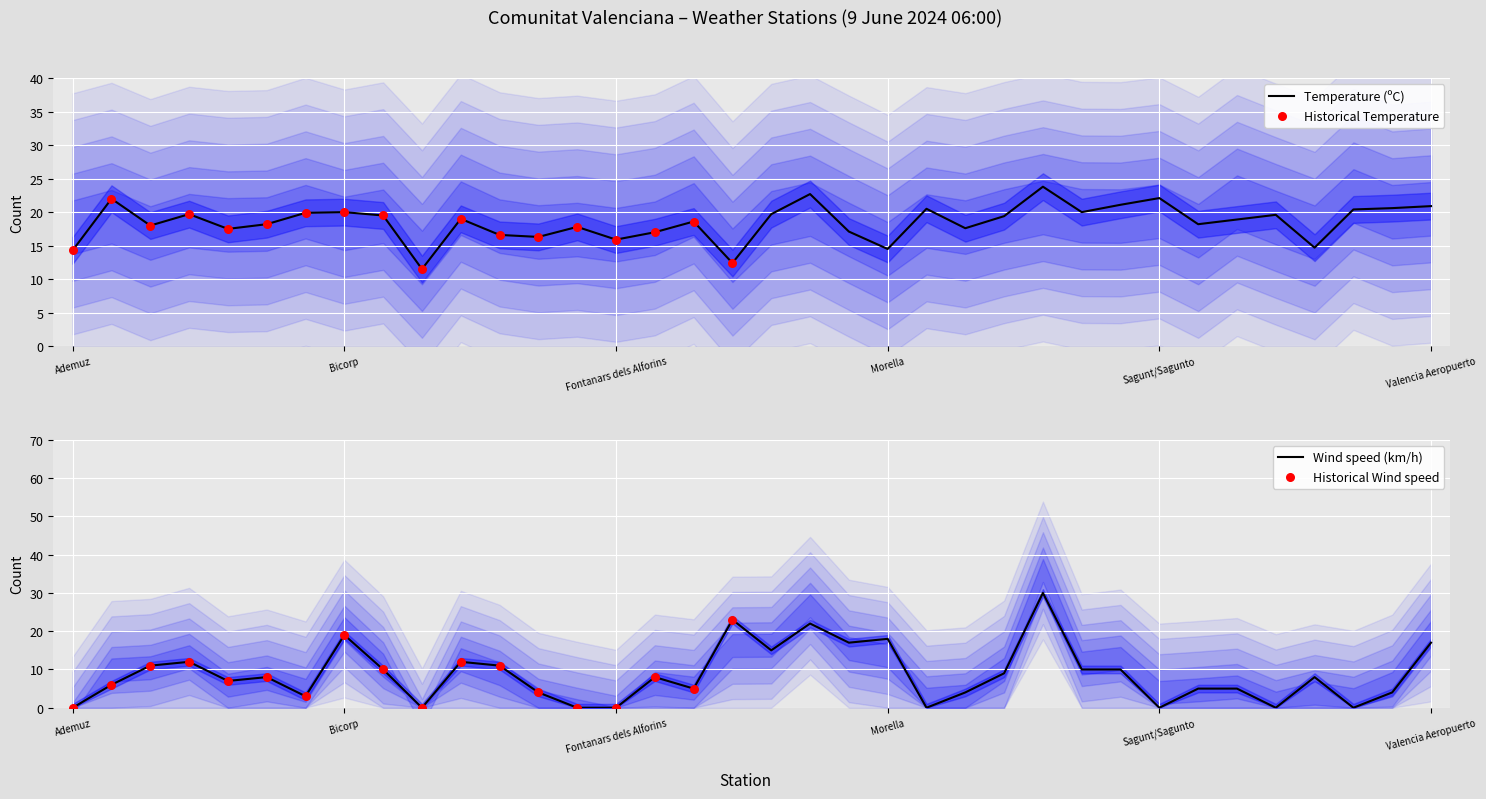

Which series has the largest total across all categories?

Temperature (ºC)